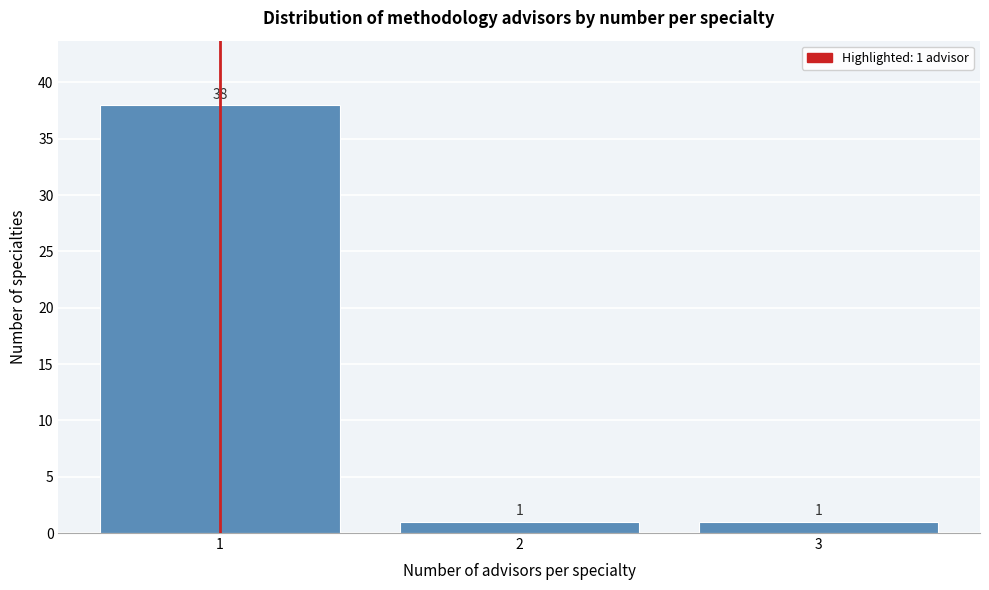

Which range on the x-axis has the tallest bar?

0.5 to 1.5